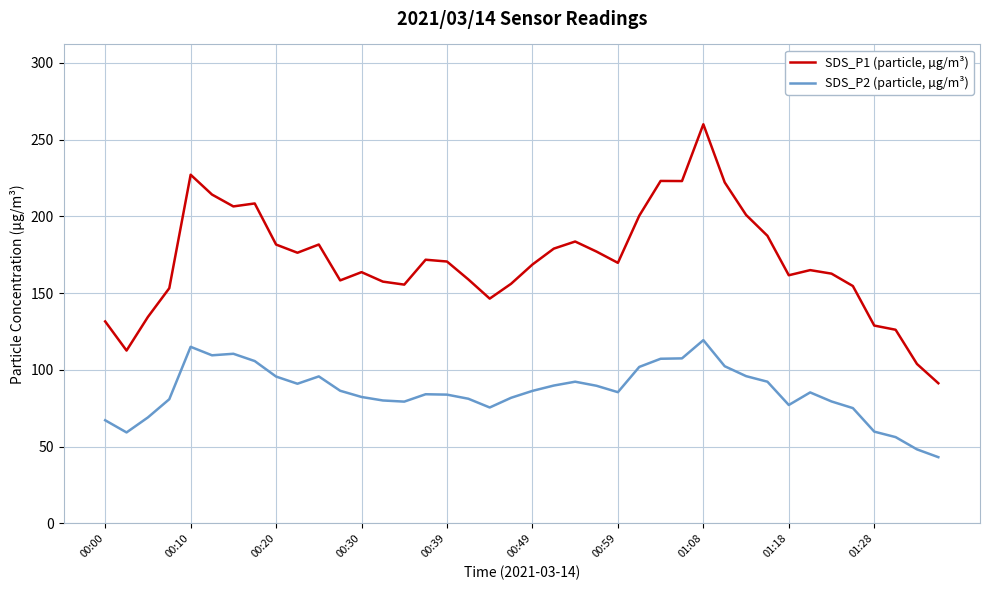

Which series has the largest range (max minus min)?

SDS_P1 (particle, µg/m³)